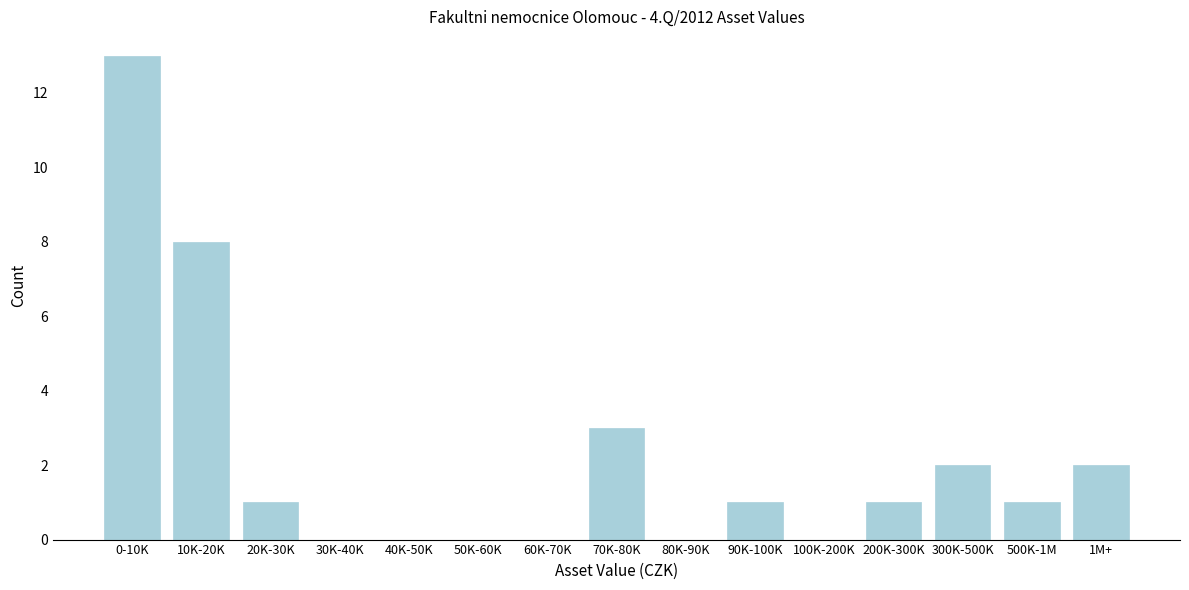

Reading left to right, what are all the values shown in this chart?

0-10K=13	10K-20K=8	20K-30K=1	30K-40K=0	40K-50K=0	50K-60K=0	60K-70K=0	70K-80K=3	80K-90K=0	90K-100K=1	100K-200K=0	200K-300K=1	300K-500K=2	500K-1M=1	1M+=2